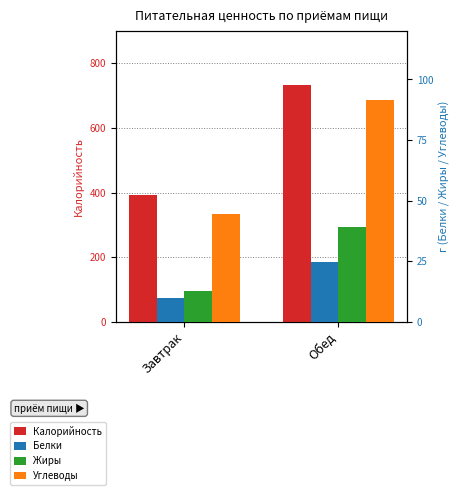

The value of Калорийность at Завтрак is 652.3. True or false?

False